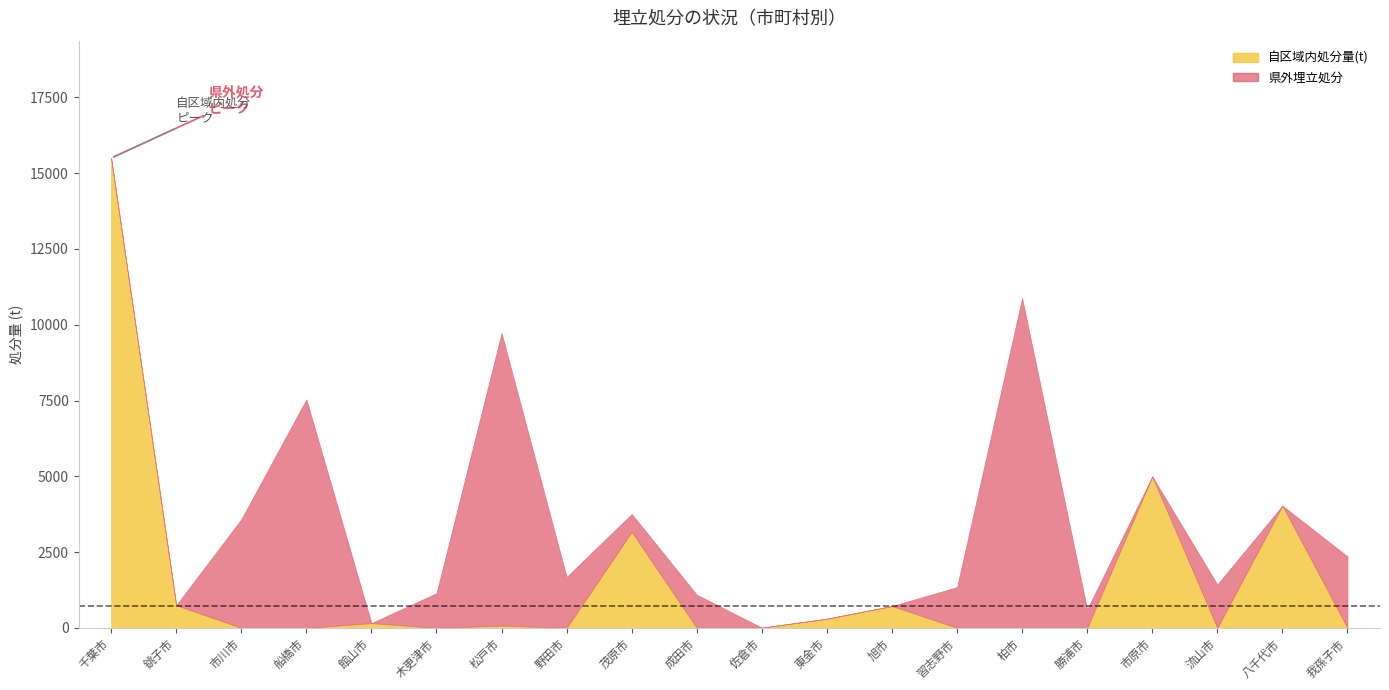

What is the maximum value for 県外埋立処分?

10886